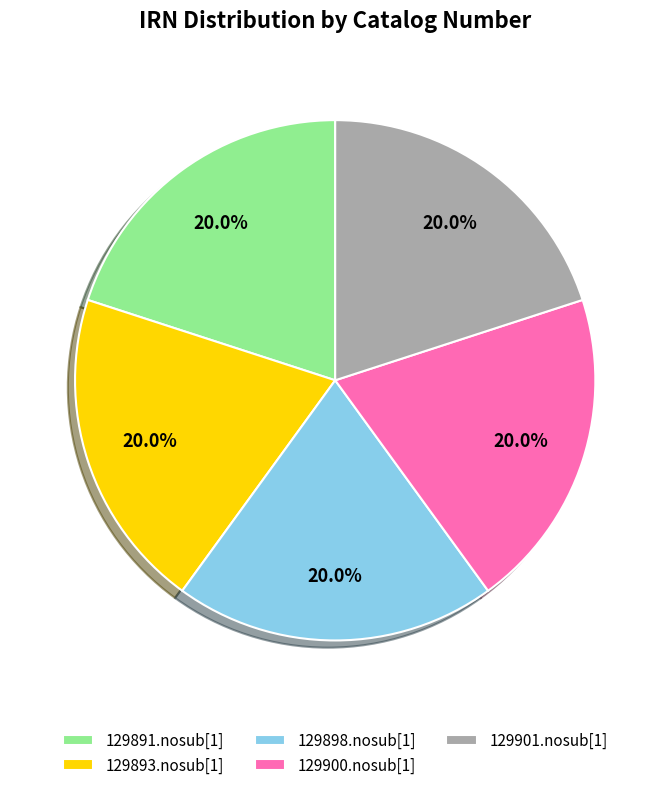

How many segments does this pie chart have?

5